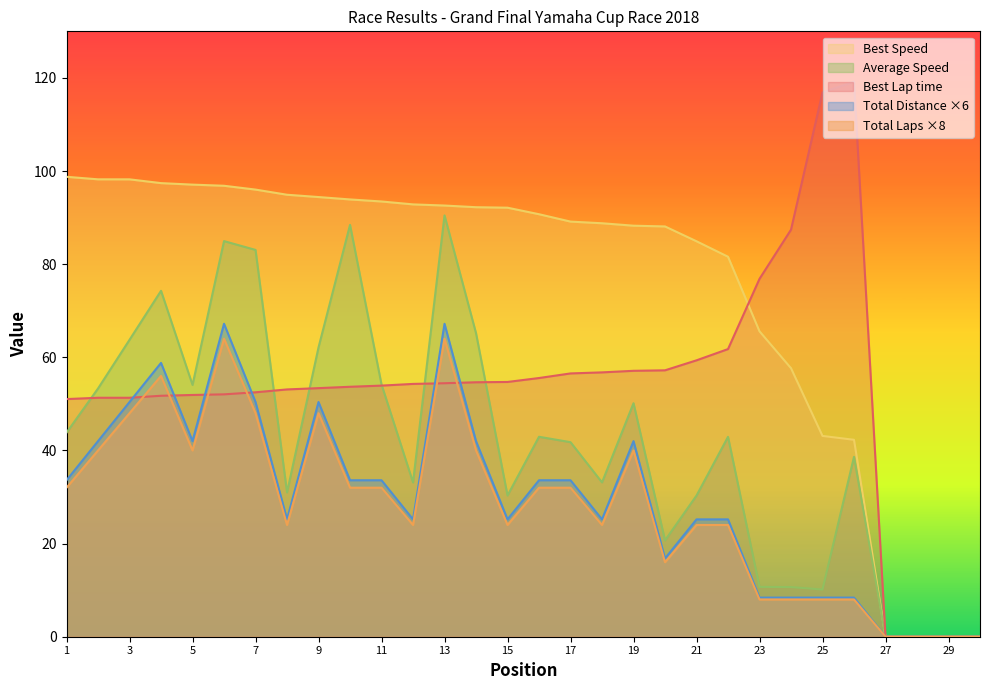

The Total Distance series shows 40.0 at 2. True or false?

True